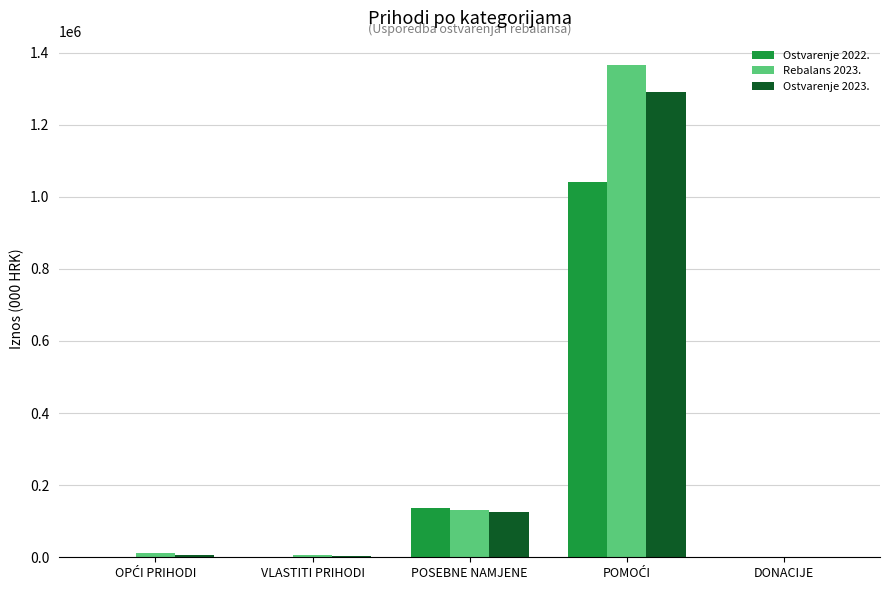

What is the highest value of the Rebalans 2023. series?

1364914.1